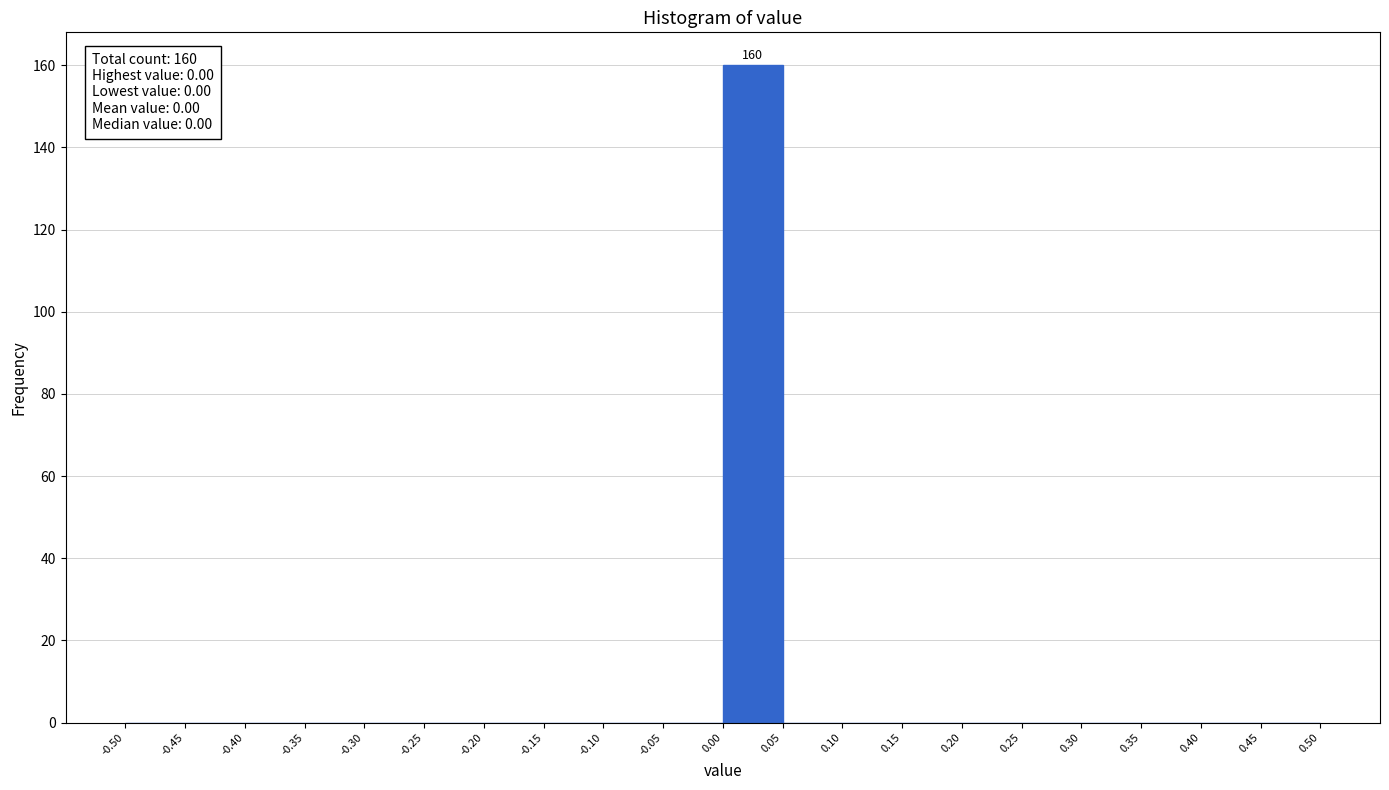

Which range on the x-axis has the tallest bar?

0.00 to 0.05